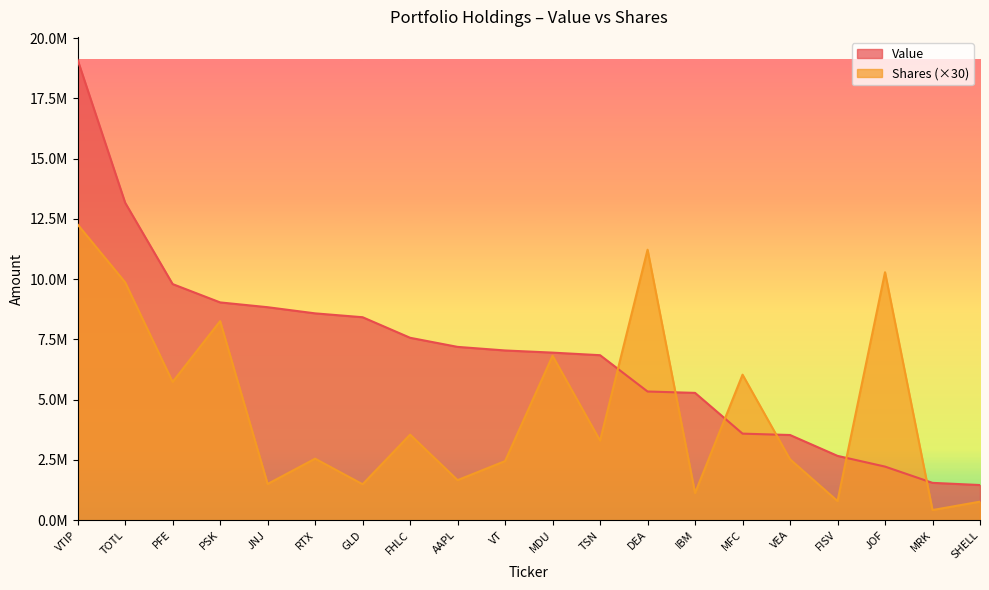

True or false: Value and Shares cross at least once.

True